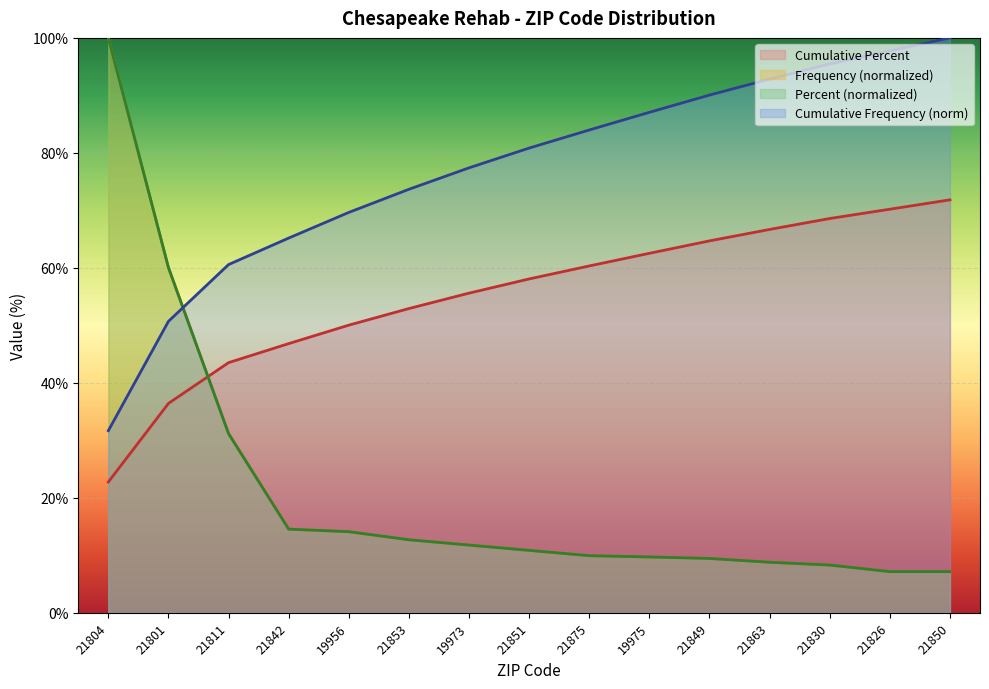

Between 21851 and 21850, which series saw the biggest shift?

Cumulative Frequency (norm)